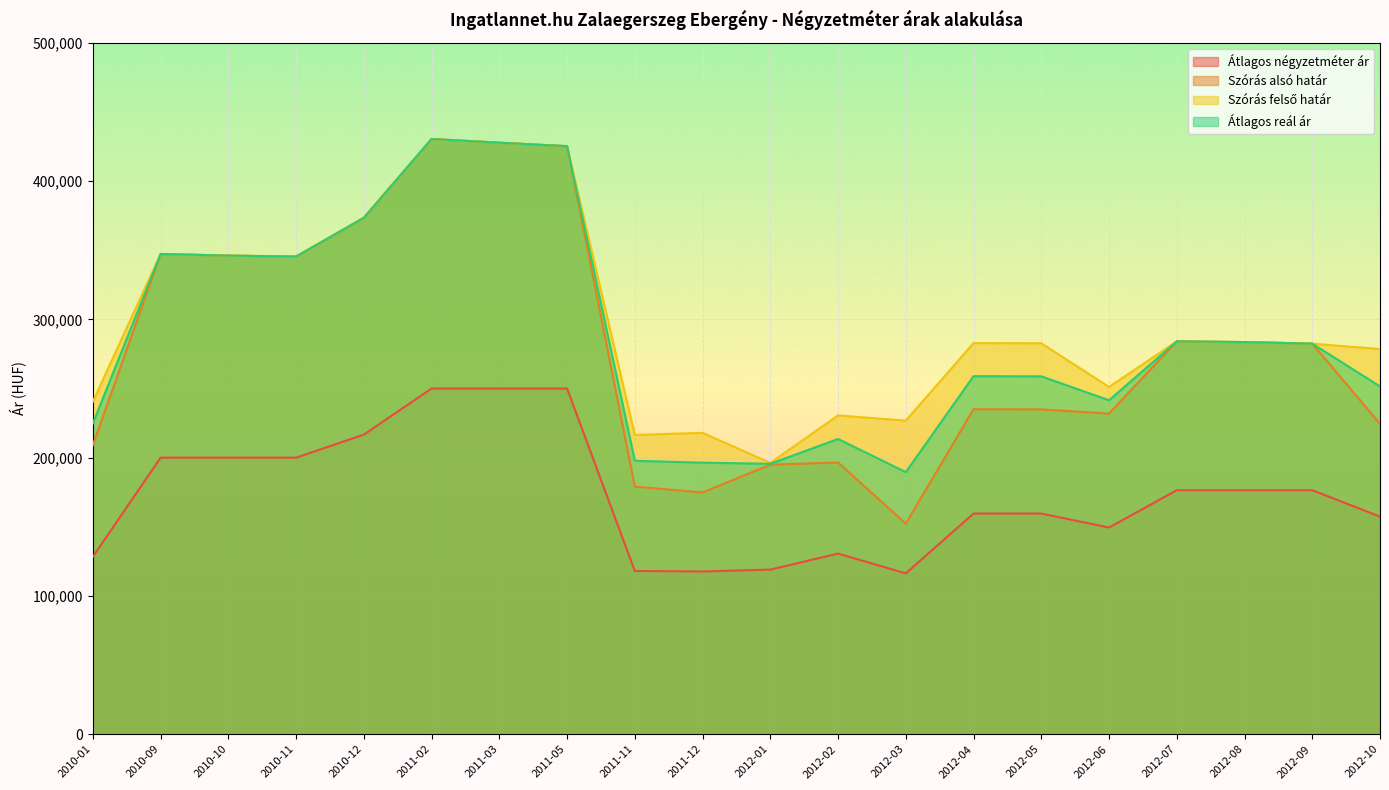

Read the Átlagos négyzetméter ár value at 2012-07.

176470